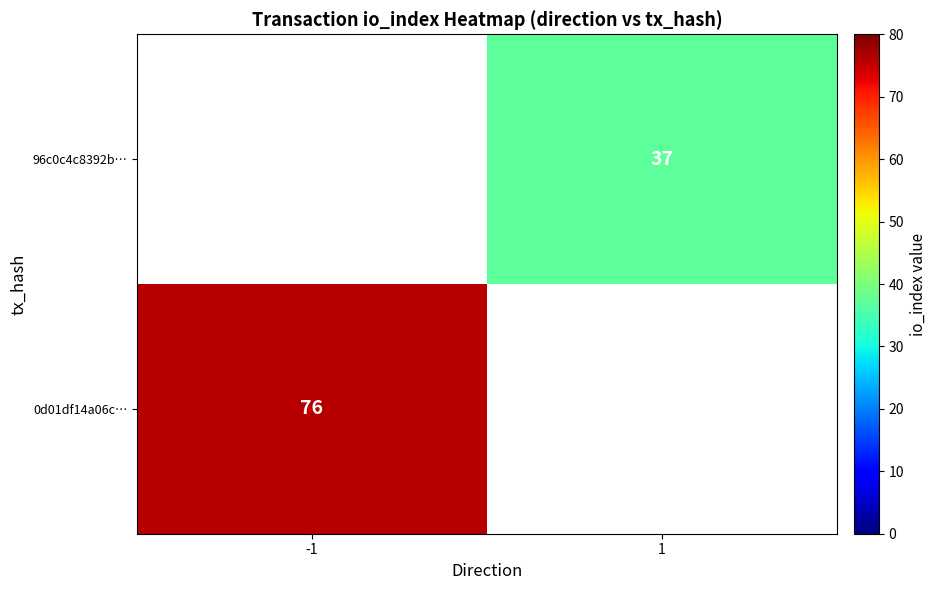

Is it true that 0d01df14a06c… equals 76 at -1?

True